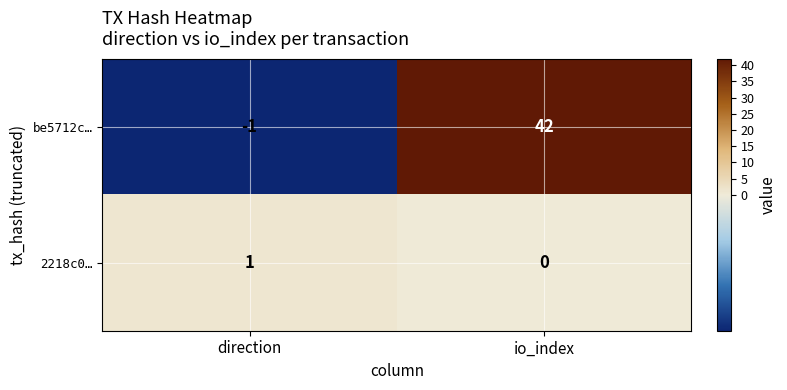

Reading left to right, extract all data points from this chart.

be5712c…: direction=-1	io_index=42
2218c0…: direction=1	io_index=0